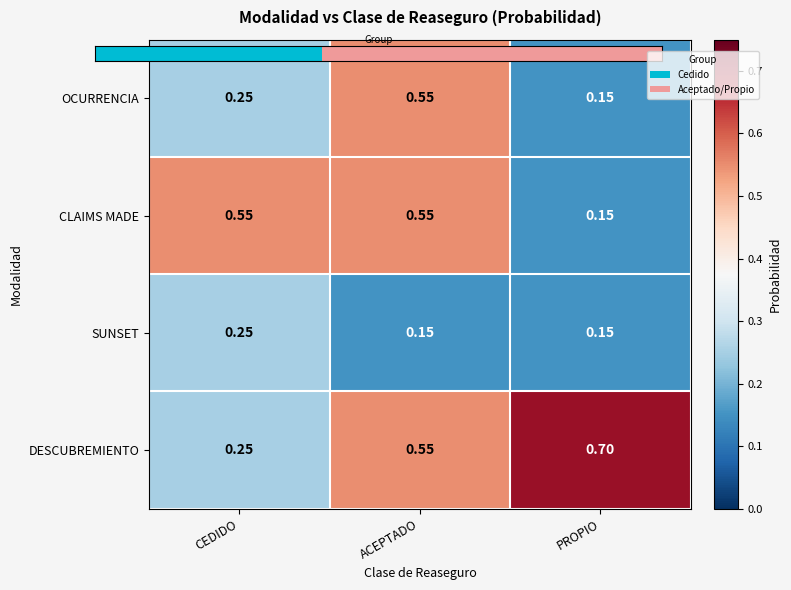

What is the difference between the maximum and minimum values in the CLAIMS MADE series?

0.4